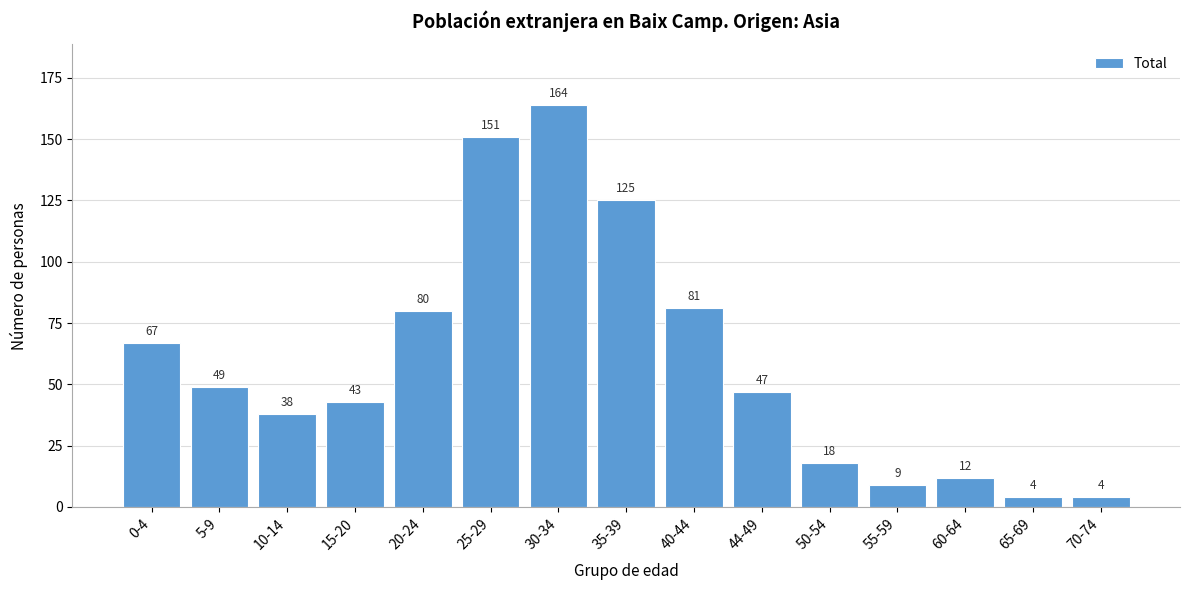

Reading left to right, extract all data points from this chart.

0-4=67	5-9=49	10-14=38	15-20=43	20-24=80	25-29=151	30-34=164	35-39=125	40-44=81	44-49=47	50-54=18	55-59=9	60-64=12	65-69=4	70-74=4